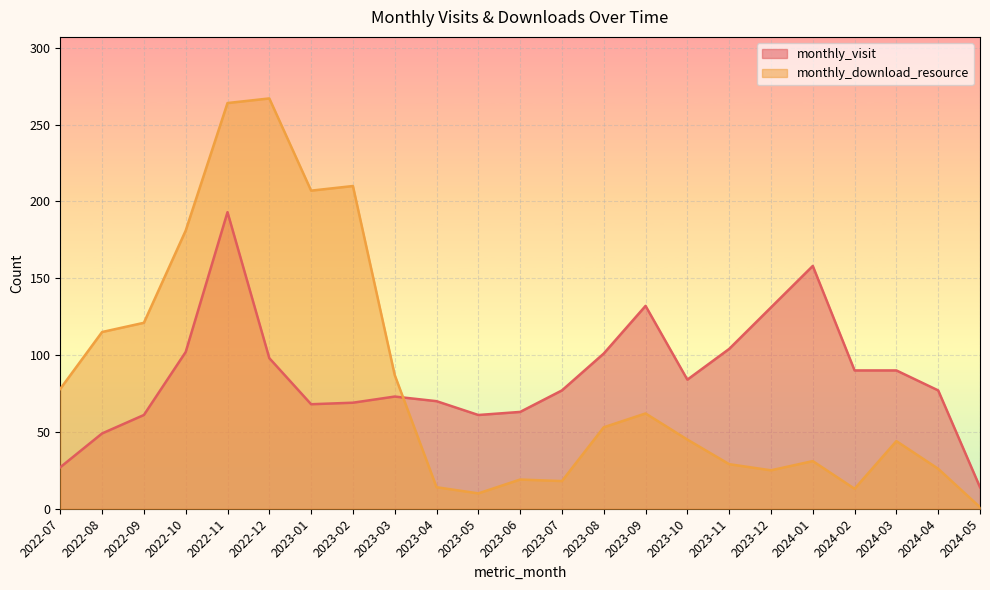

How many values in the monthly_download_resource series are below 45?

11